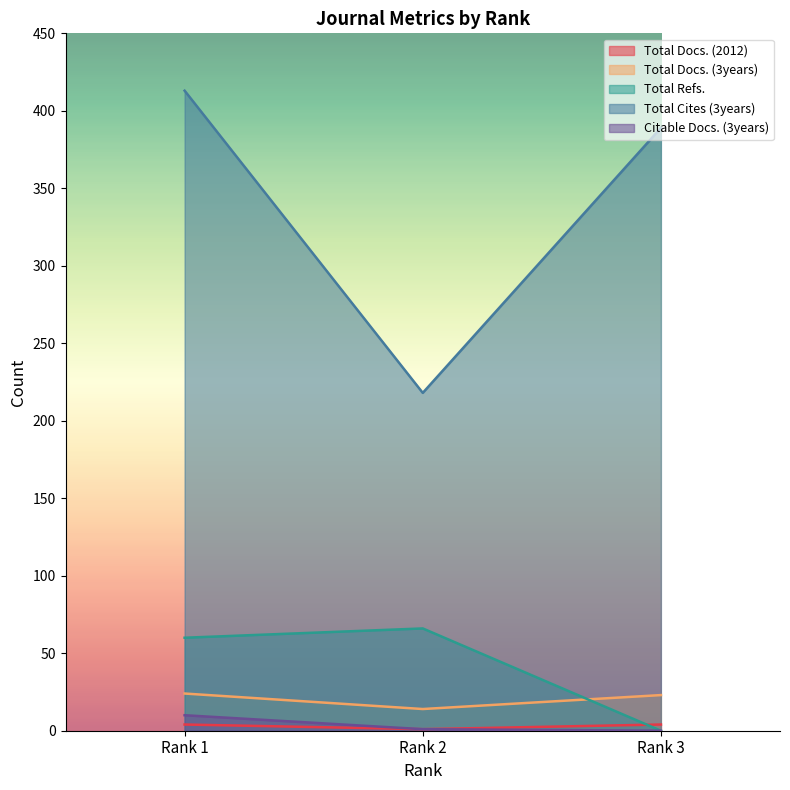

Where is Total Refs. nearest to the value 33?

Rank 1